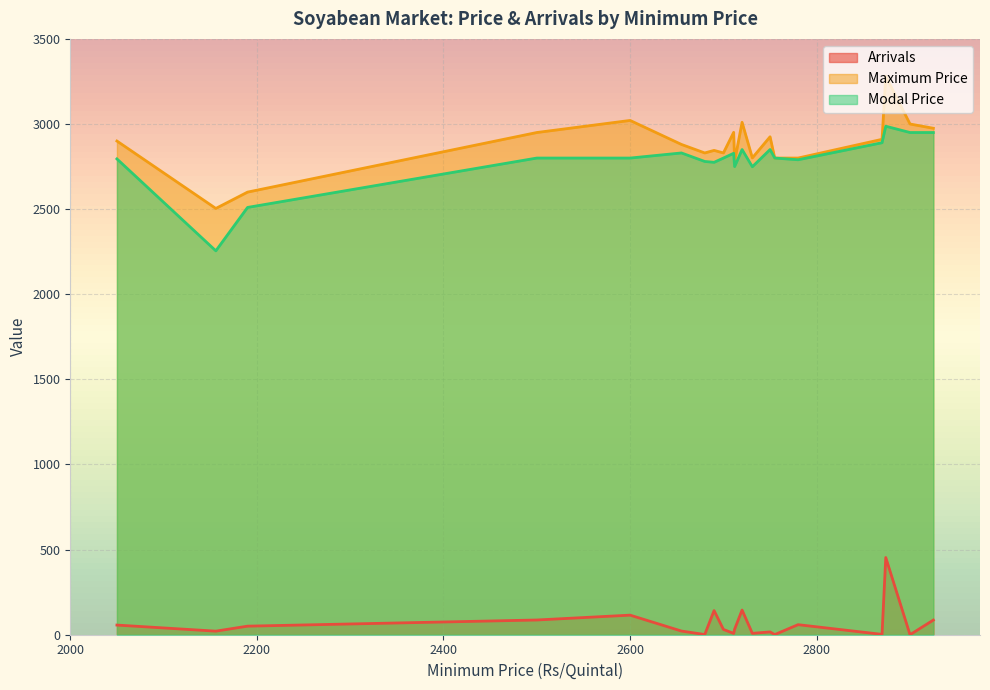

At which label is Maximum Price closest to 2892?

2050